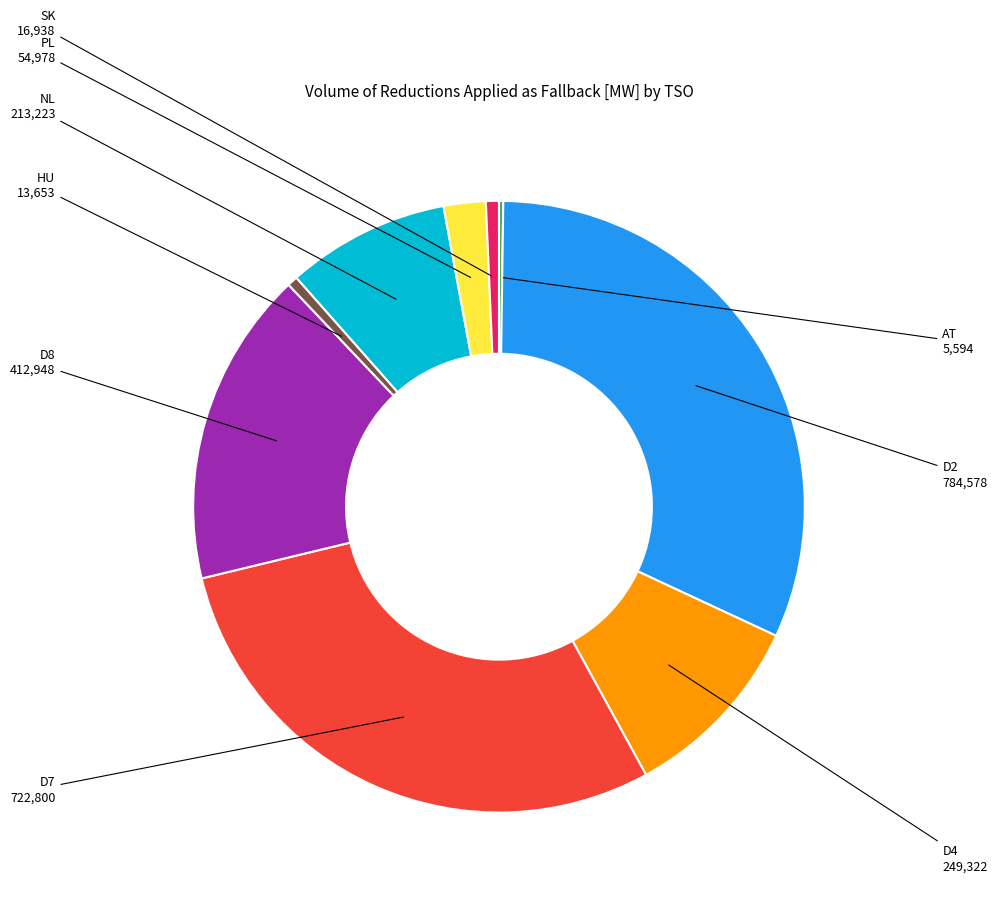

Is there any slice that represents more than half of the pie?

No